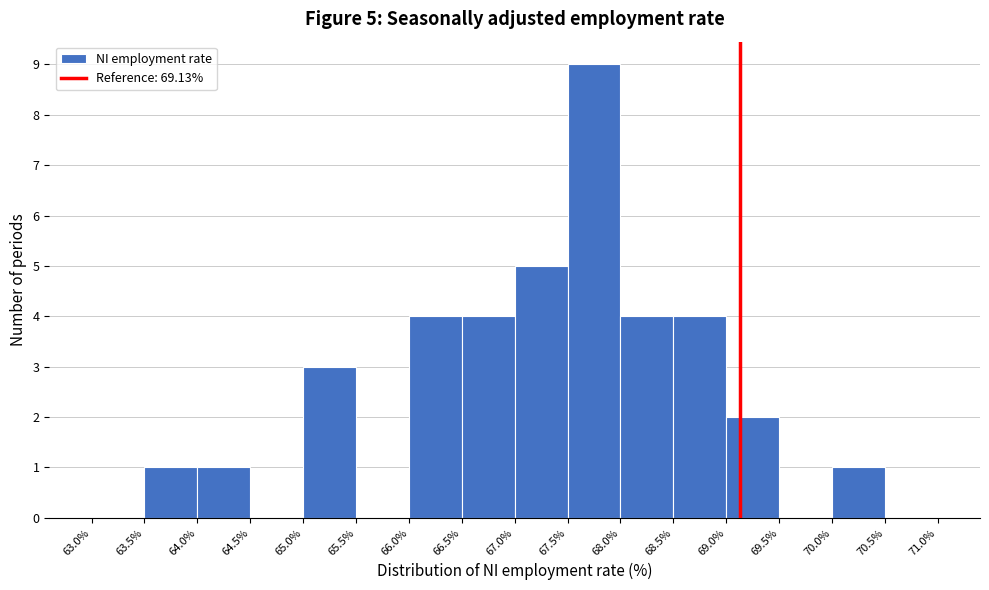

Over which range of the x-axis is the bar tallest?

67.5% to 68.0%